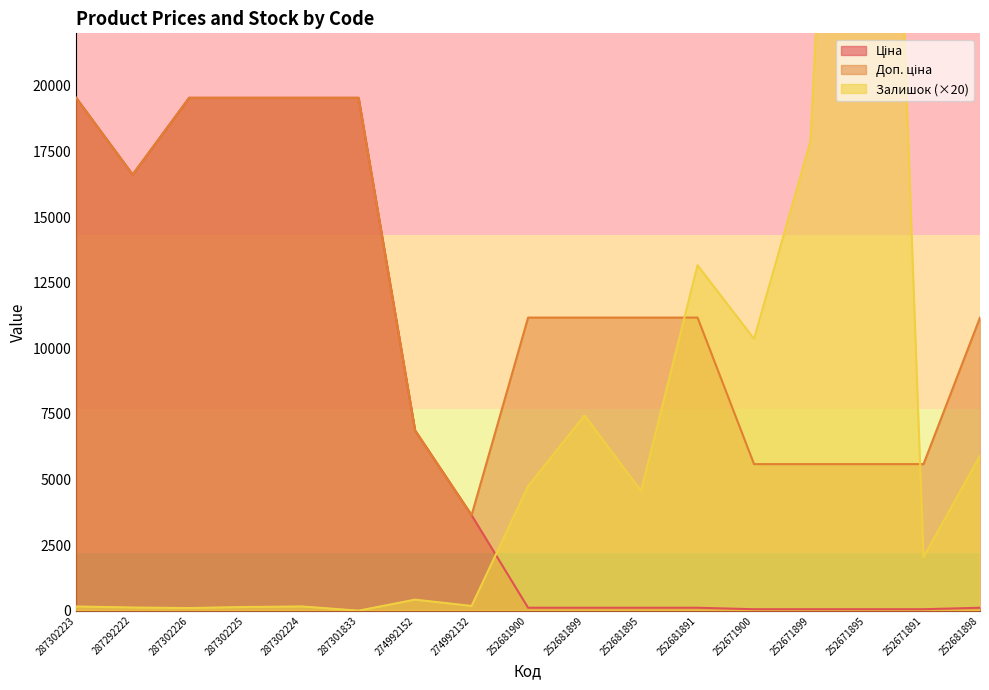

What is the average value of the Залишок series?

7548.2